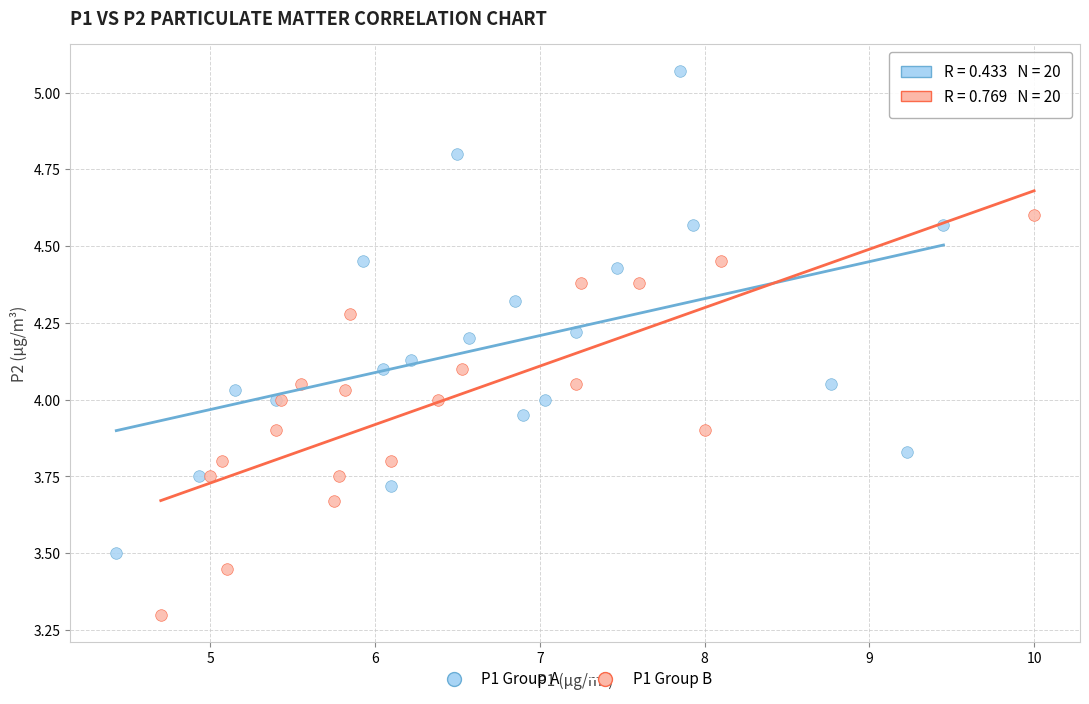

Which series reaches the maximum Y coordinate?

P1 Group A